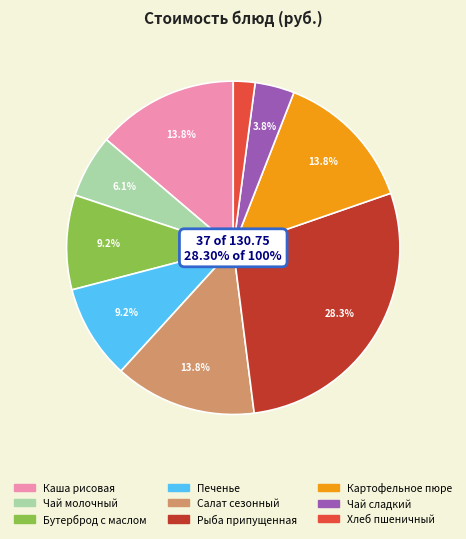

What percentage is NOT represented by Чай сладкий?

96.2%